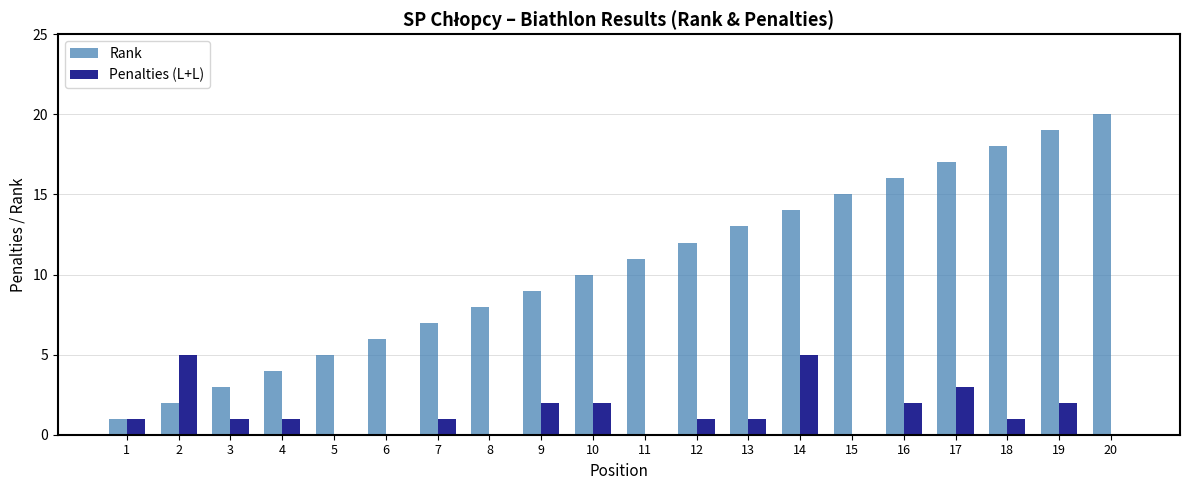

Does the chart contain stacked bars?

No